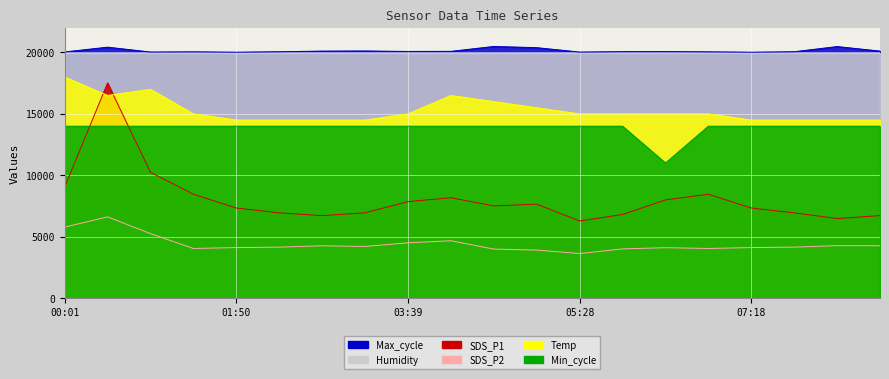

Rank the series at 01:50 from lowest to highest value.

SDS_P2, SDS_P1, Min_cycle, Temp, Max_cycle